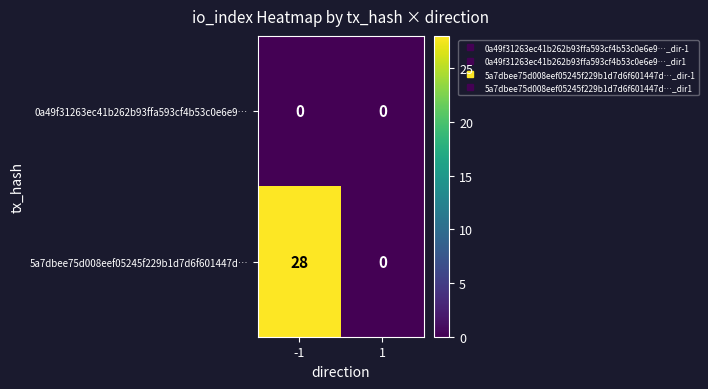

List the labels in order of 5a7dbee75d008eef05245f229b1d7d6f601447d… value, smallest first.

1, -1